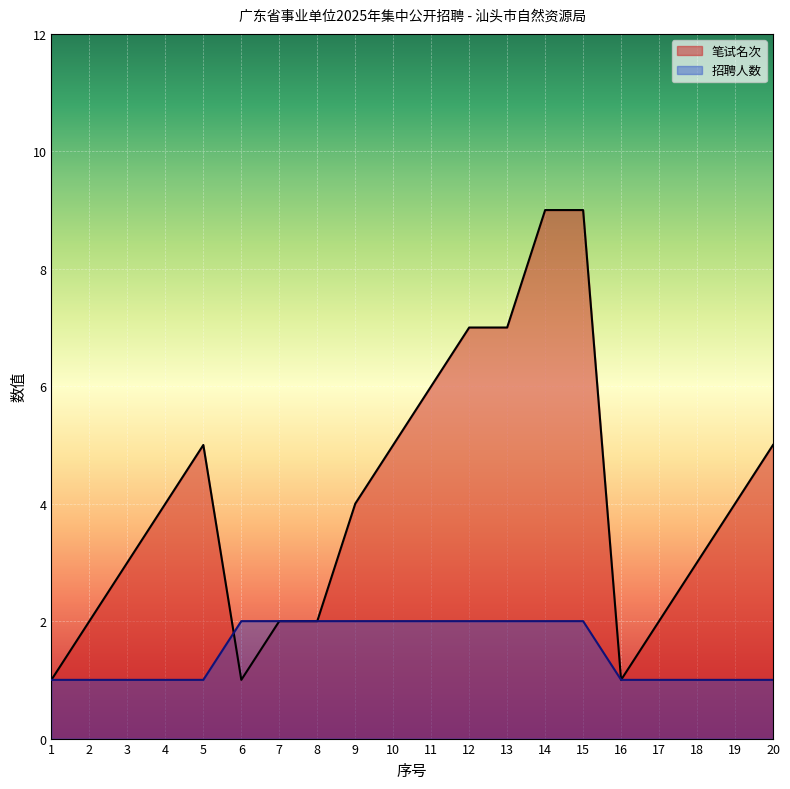

Is the value of 招聘人数 at 12 greater than the value of 笔试名次 at 19?

No